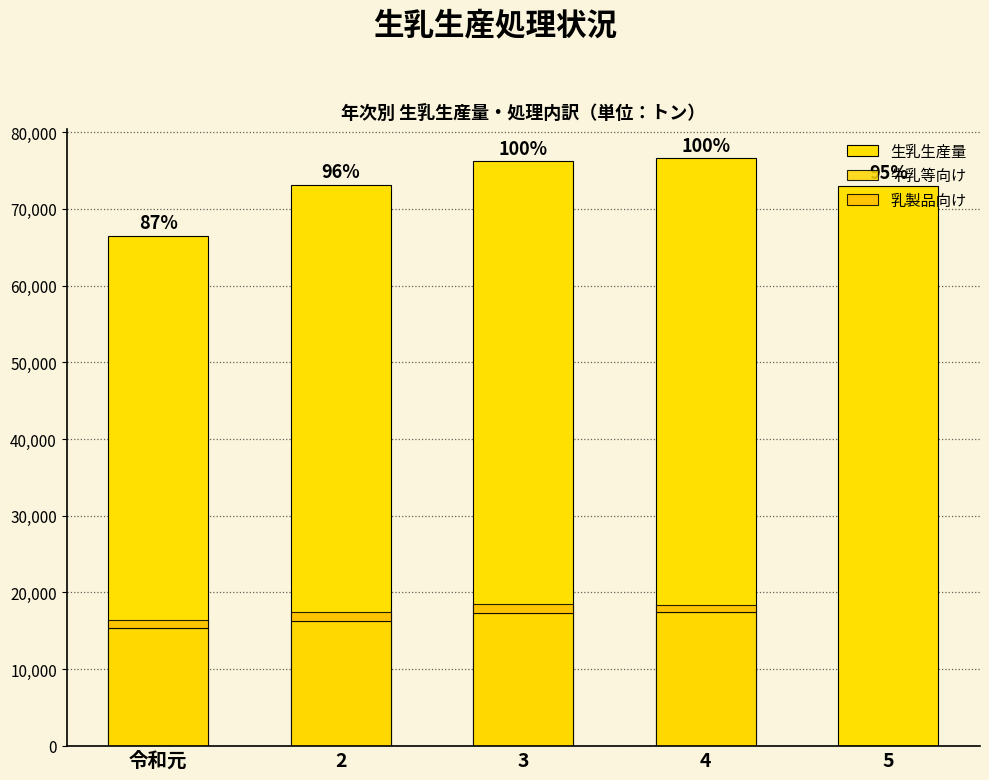

Reading left to right, extract all data points from this chart.

生乳生産量: 66492	73148	76191	76573	72973
牛乳等向け: 15302	16220	17350	17432	0
乳製品向け: 1128	1228	1102	948	0